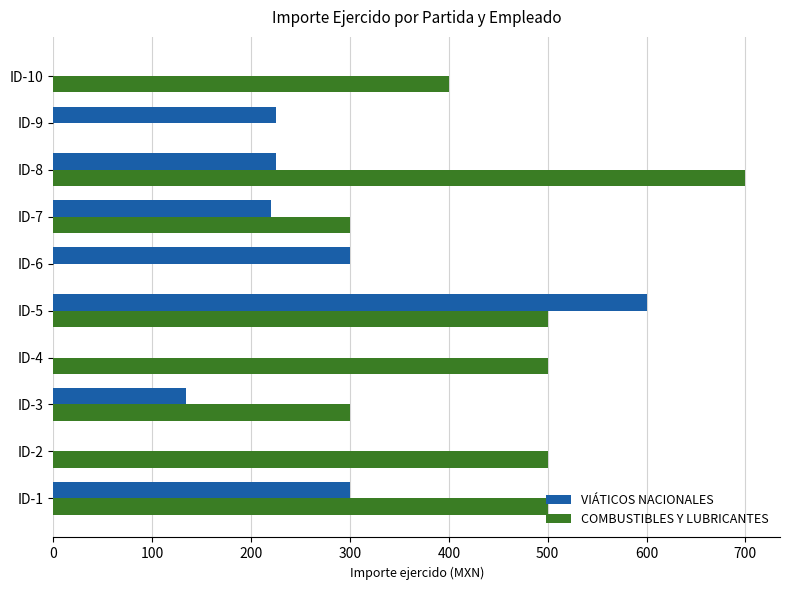

What is the greatest value displayed?

700